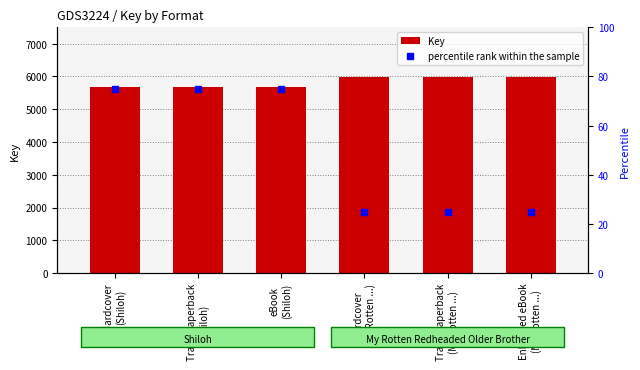

What are all the series names shown in the legend?

Key, percentile rank within the sample